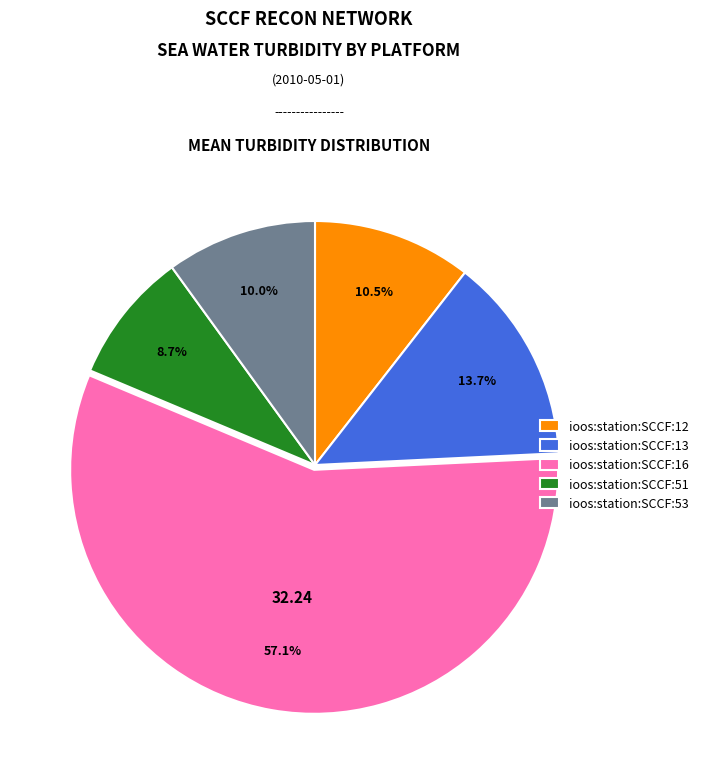

Does ioos:station:SCCF:53 represent more than half of the total?

No